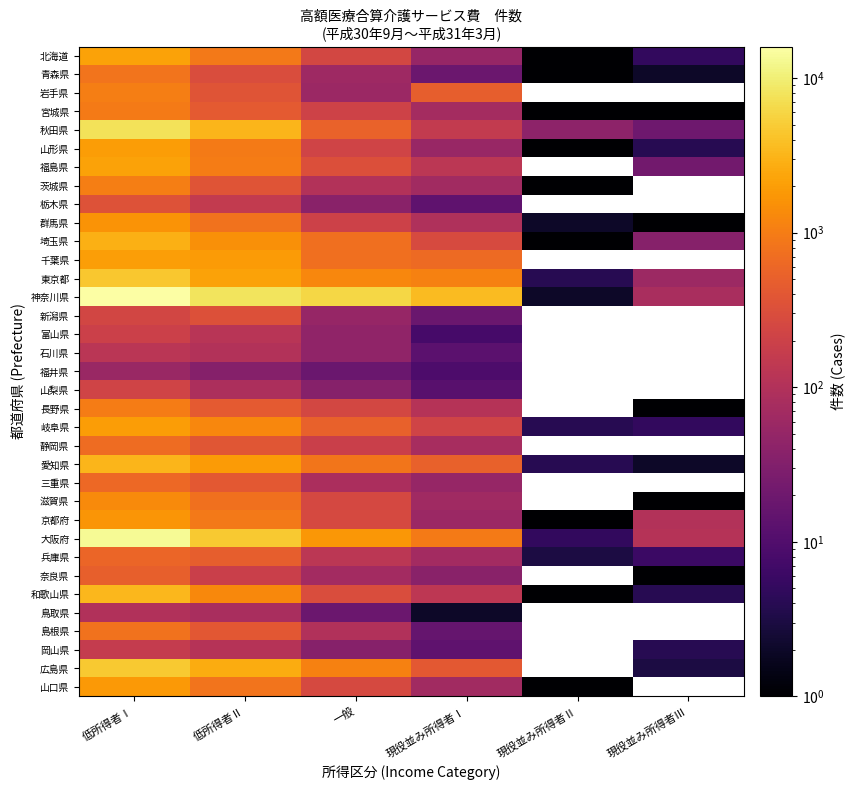

At which label does 静岡県 first exceed 185?

低所得者Ⅰ